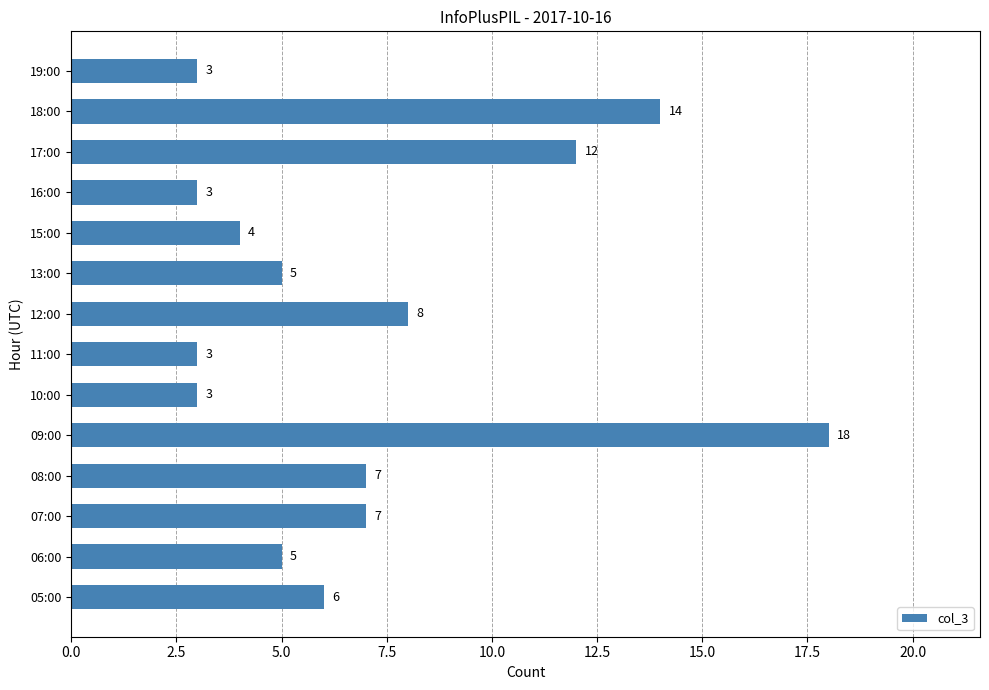

What is the greatest value displayed?

18